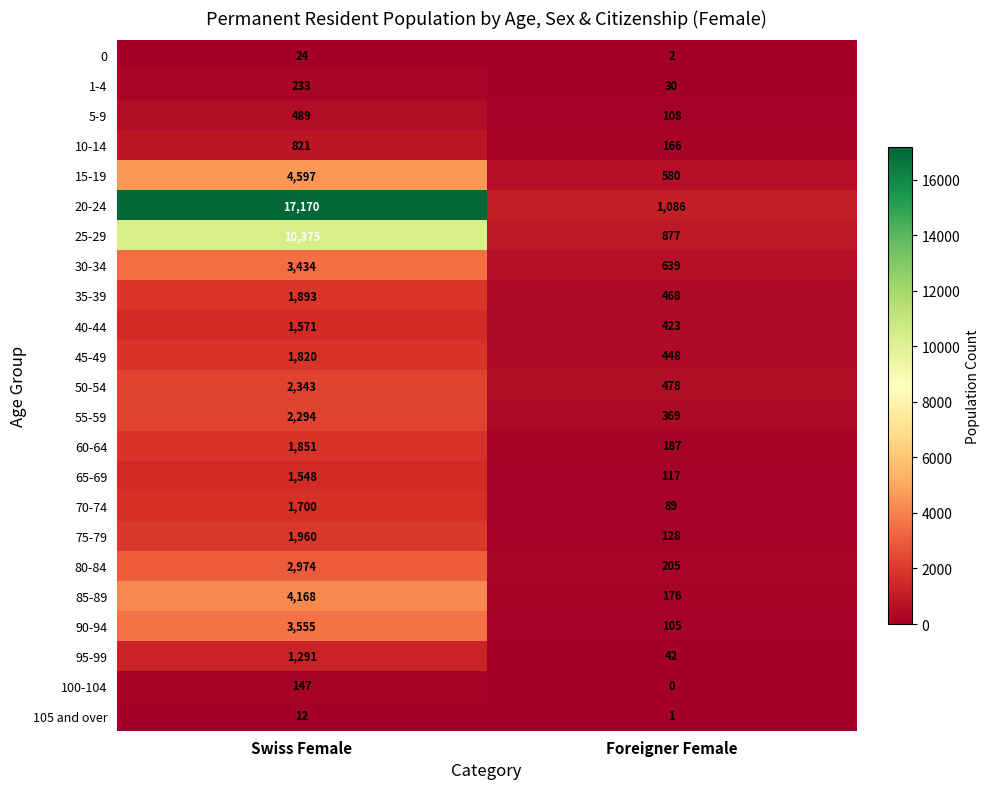

Rank the series at Foreigner Female from highest to lowest value.

20-24, 25-29, 30-34, 15-19, 50-54, 35-39, 45-49, 40-44, 55-59, 80-84, 60-64, 85-89, 10-14, 75-79, 65-69, 5-9, 90-94, 70-74, 95-99, 1-4, 0, 105 and over, 100-104